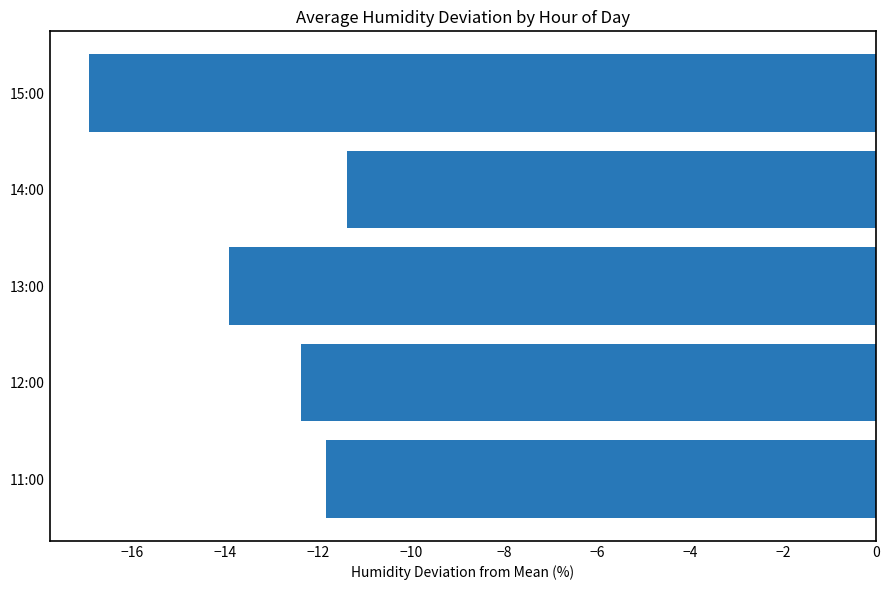

True or false: the data shows -16.9 at 15:00.

True